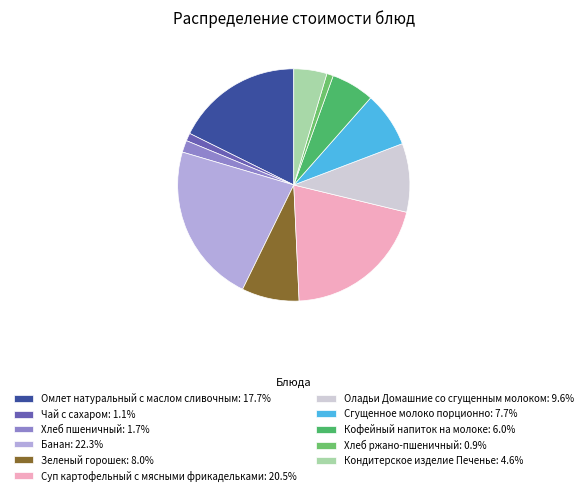

To the nearest percent, what is the average slice percentage?

9%